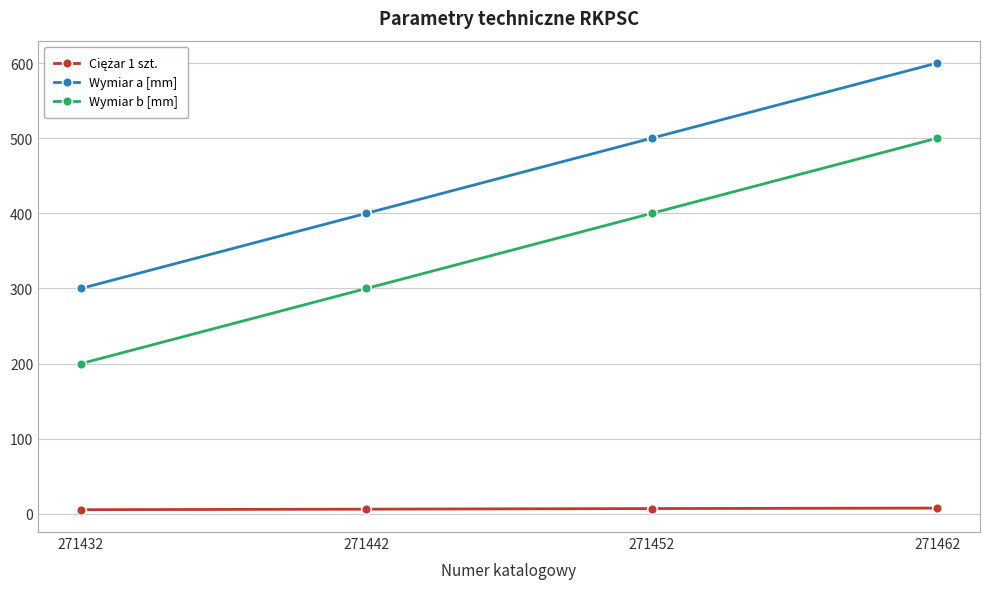

Which label corresponds to the largest value in the chart?

271462